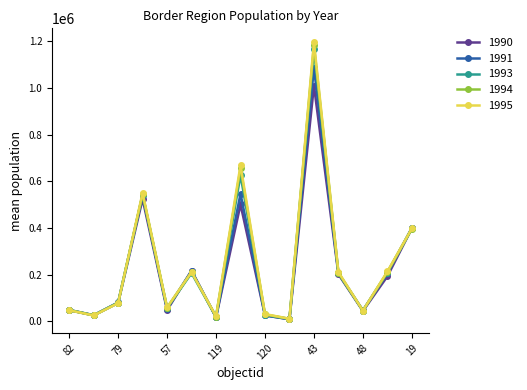

What is the greatest value displayed?

1196022